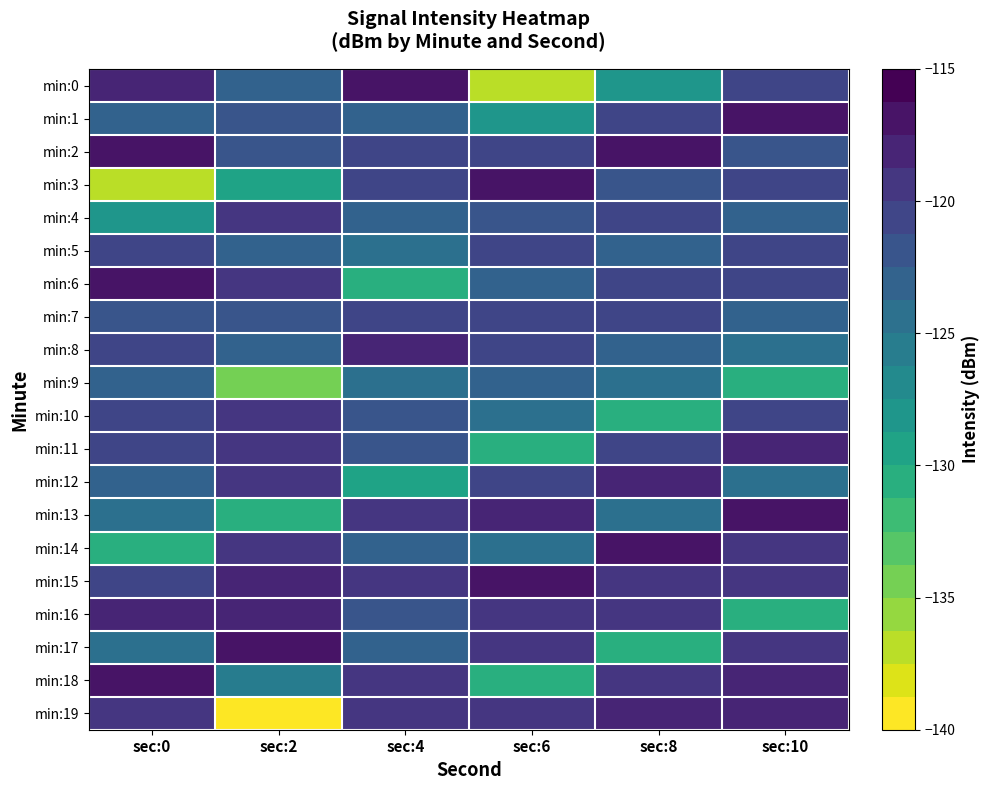

How many series are shown in this chart?

20